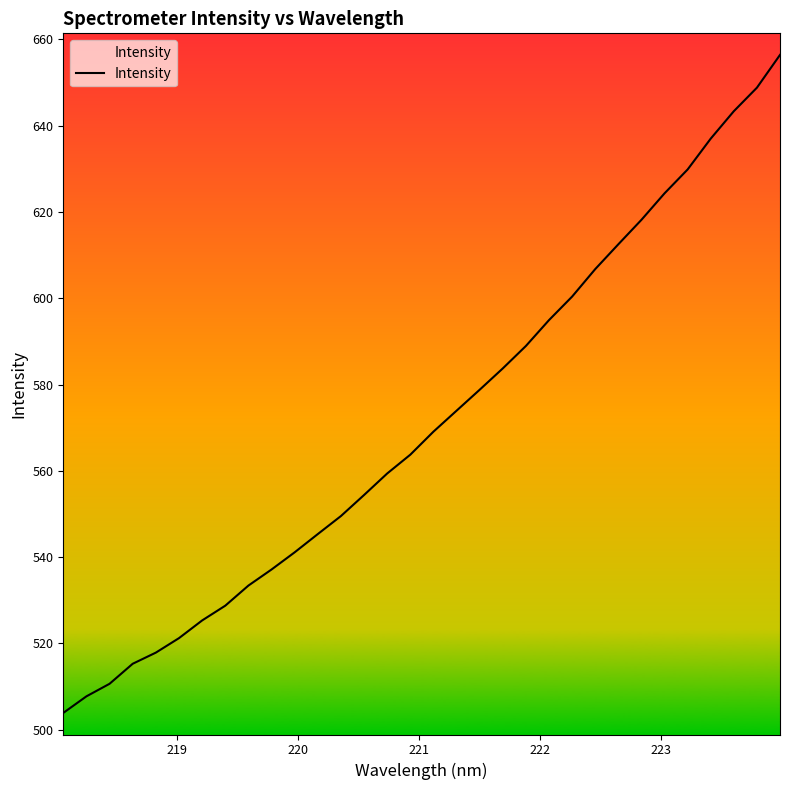

How many series are shown in this chart?

1